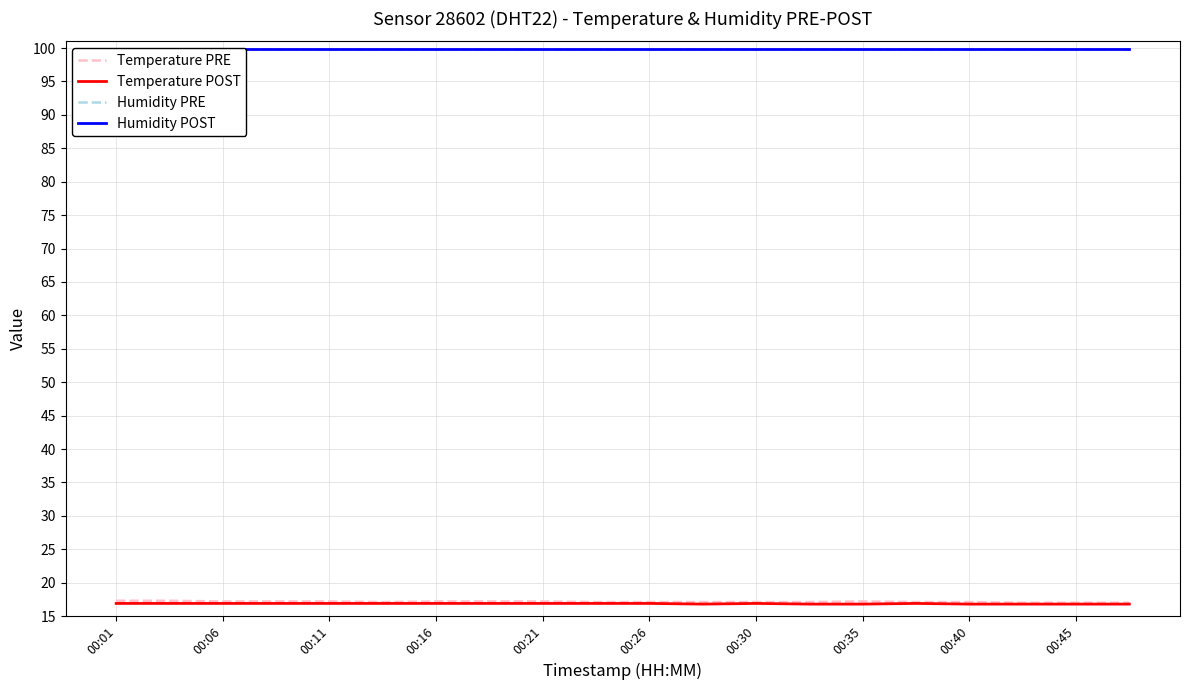

Does the chart have visible grid lines?

Yes